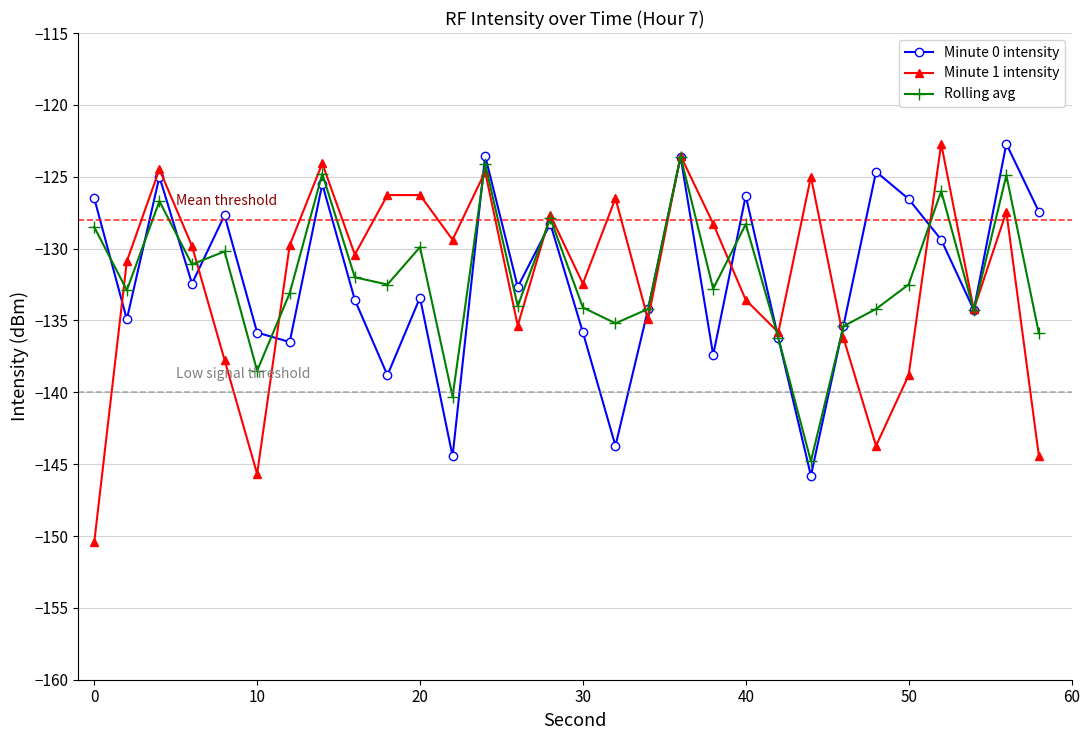

What are all the series names shown in the legend?

Minute 0 intensity, Minute 1 intensity, Rolling avg